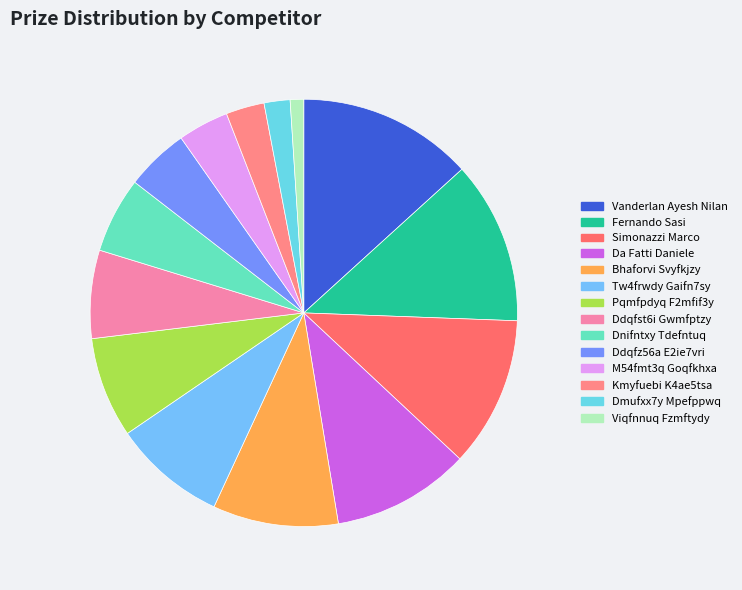

Which has a higher value, Tw4frwdy Gaifn7sy or Ddqfst6i Gwmfptzy?

Tw4frwdy Gaifn7sy